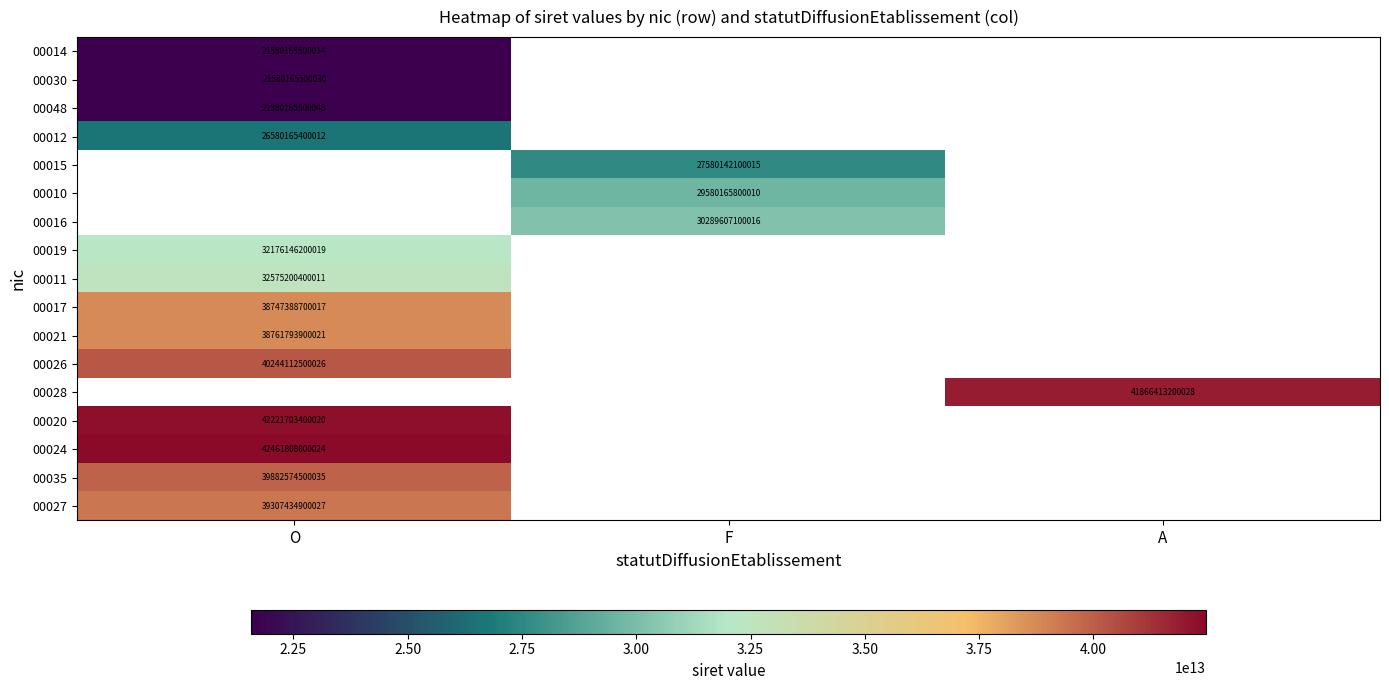

The value of 00010 at F is 50899312411133. True or false?

False